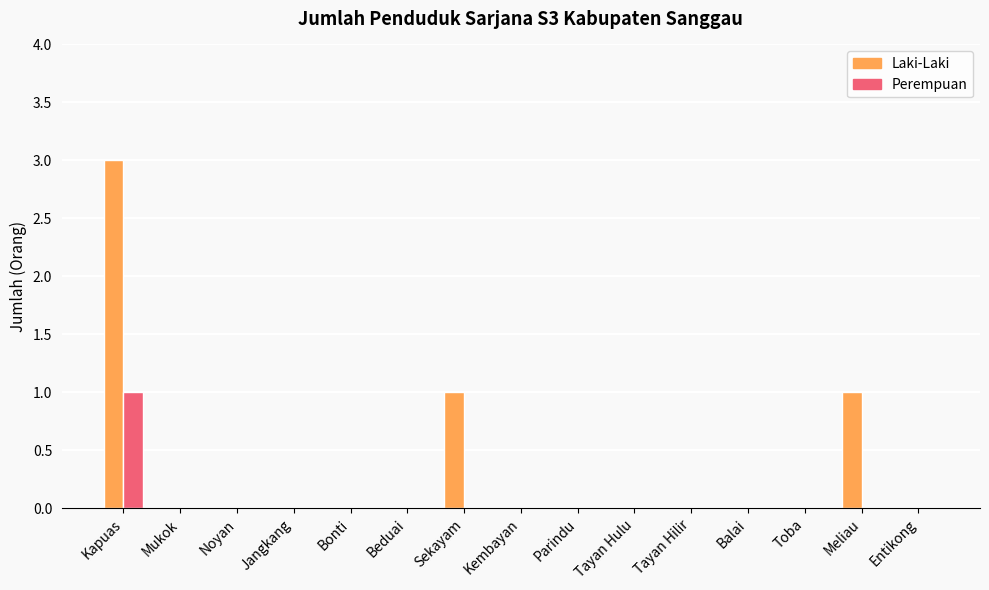

The value of Laki-Laki at Kembayan is 1. True or false?

False